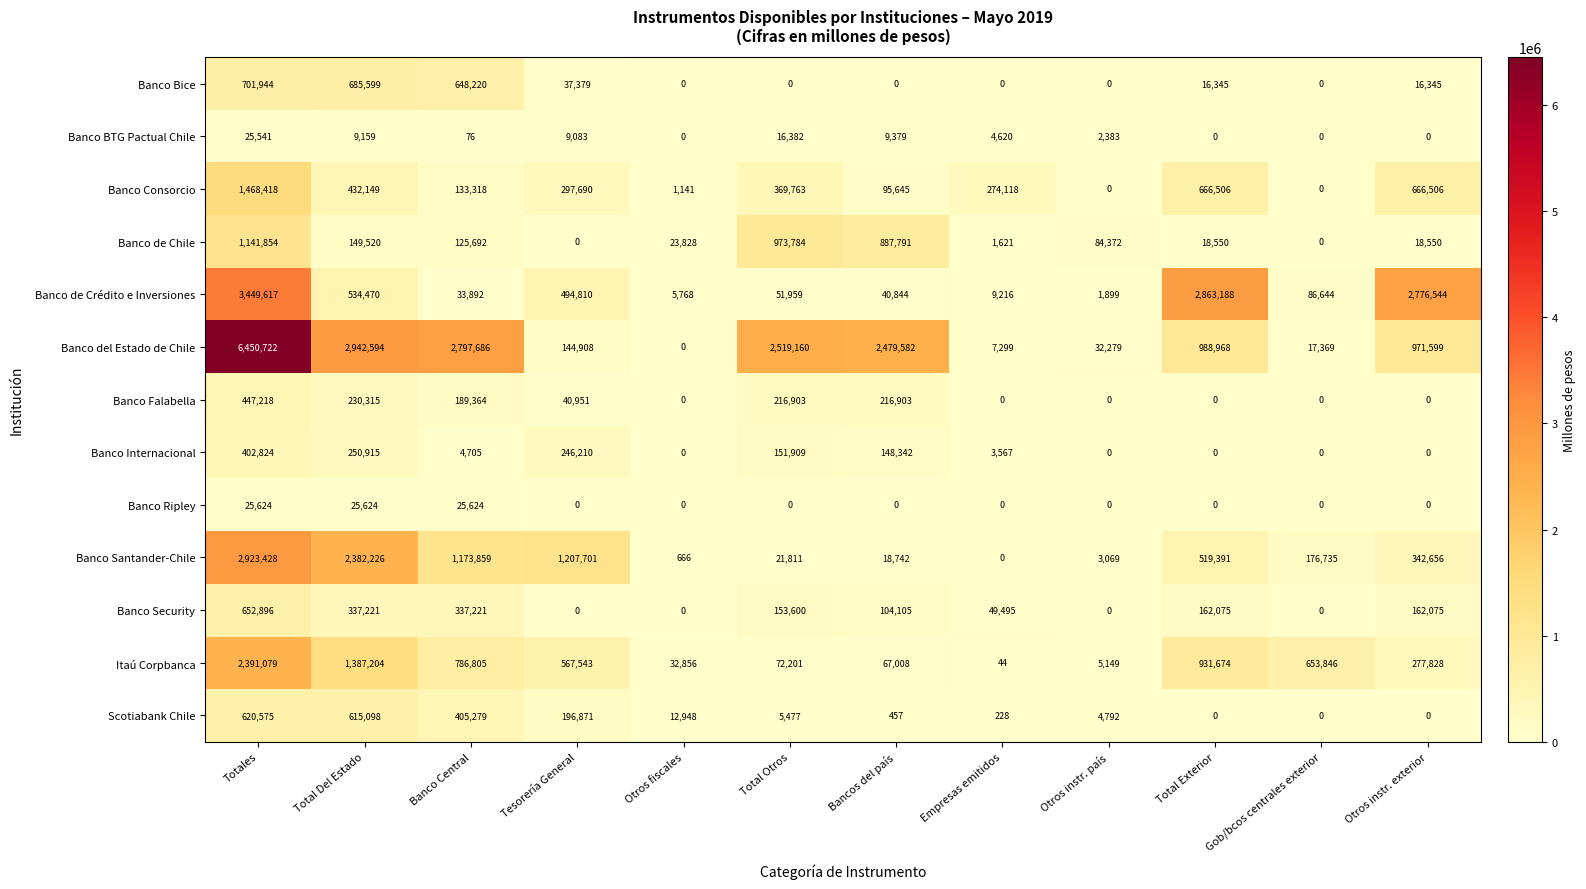

What is the maximum value for Banco Internacional?

402824